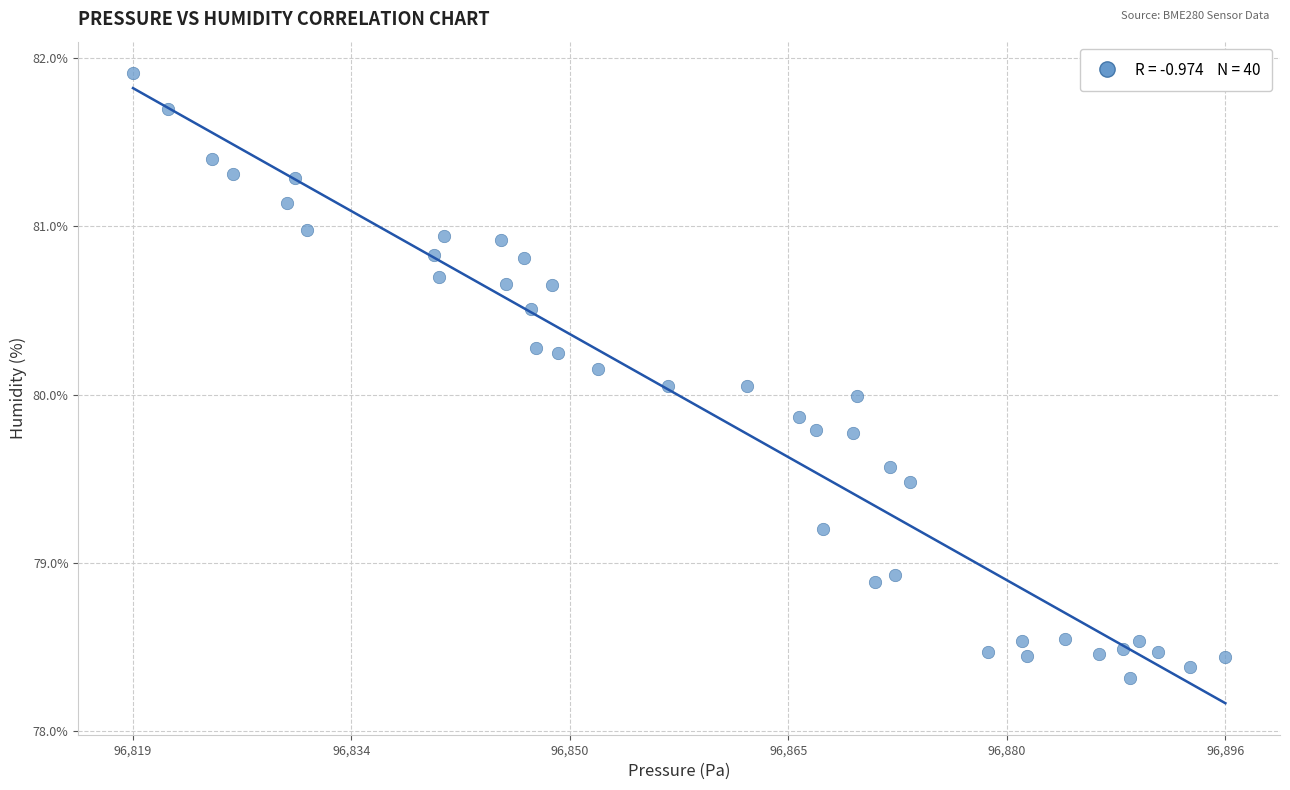

What is the range of Y values (max minus min)?

3.6